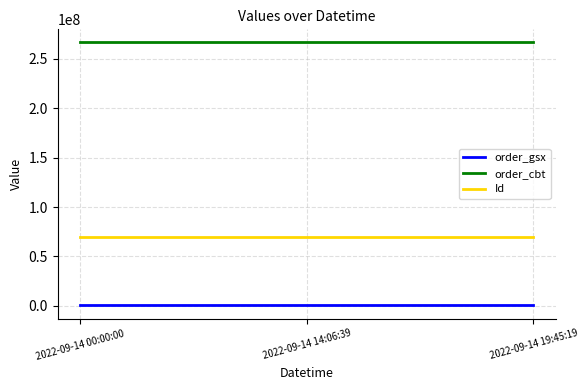

The value of order_cbt at 2022-09-14 00:00:00 is 398168997. True or false?

False